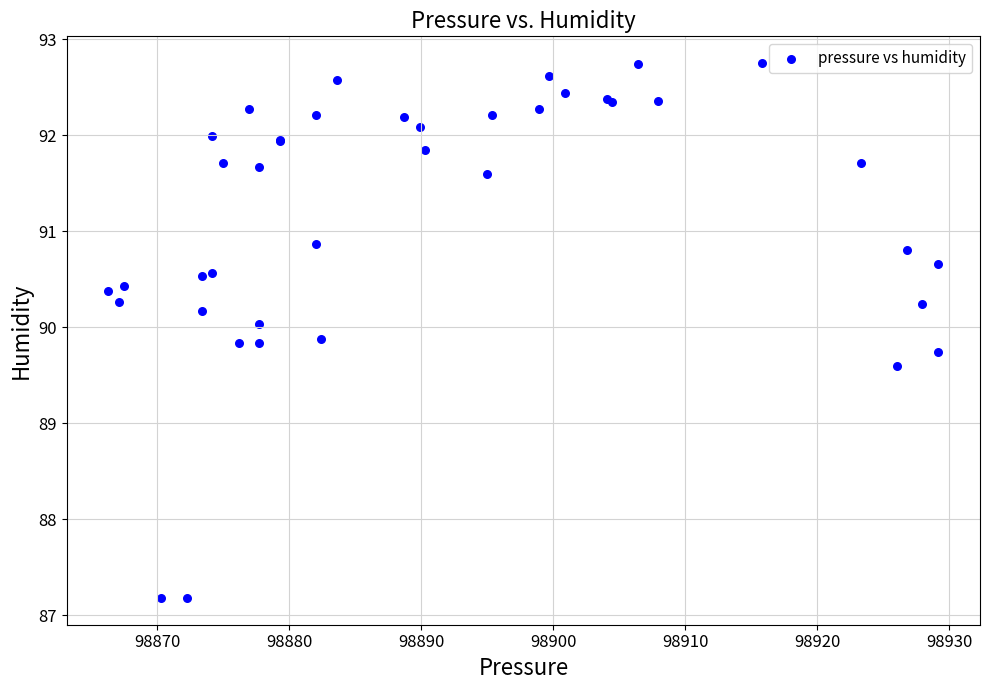

What Y value in the scatter plot is closest to 89?

89.6